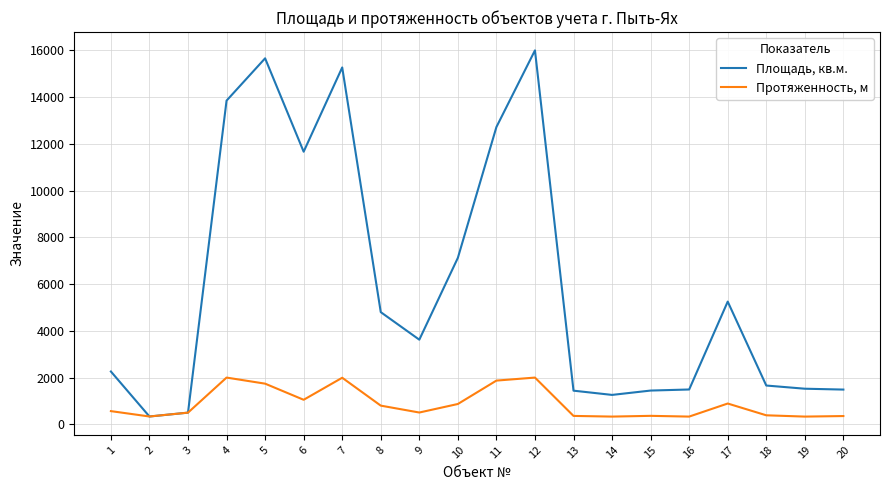

What is the sum of the Протяженность, м values at 18 and 14?

717.0